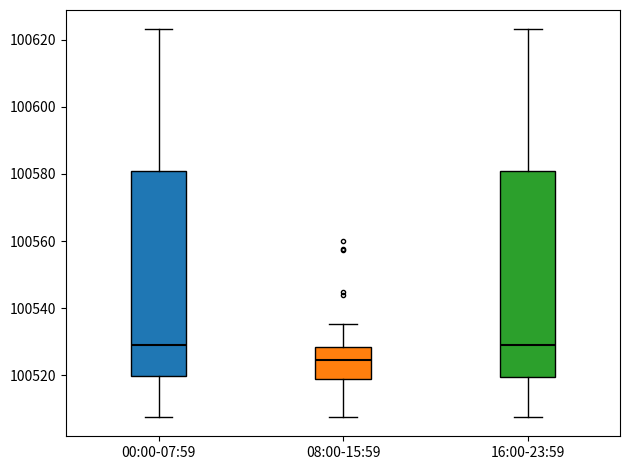

Where does the lower whisker of the box for 08:00-15:59 end on the y-axis? The values are not printed on the chart, so give them approximately, as read against the axis.

100508